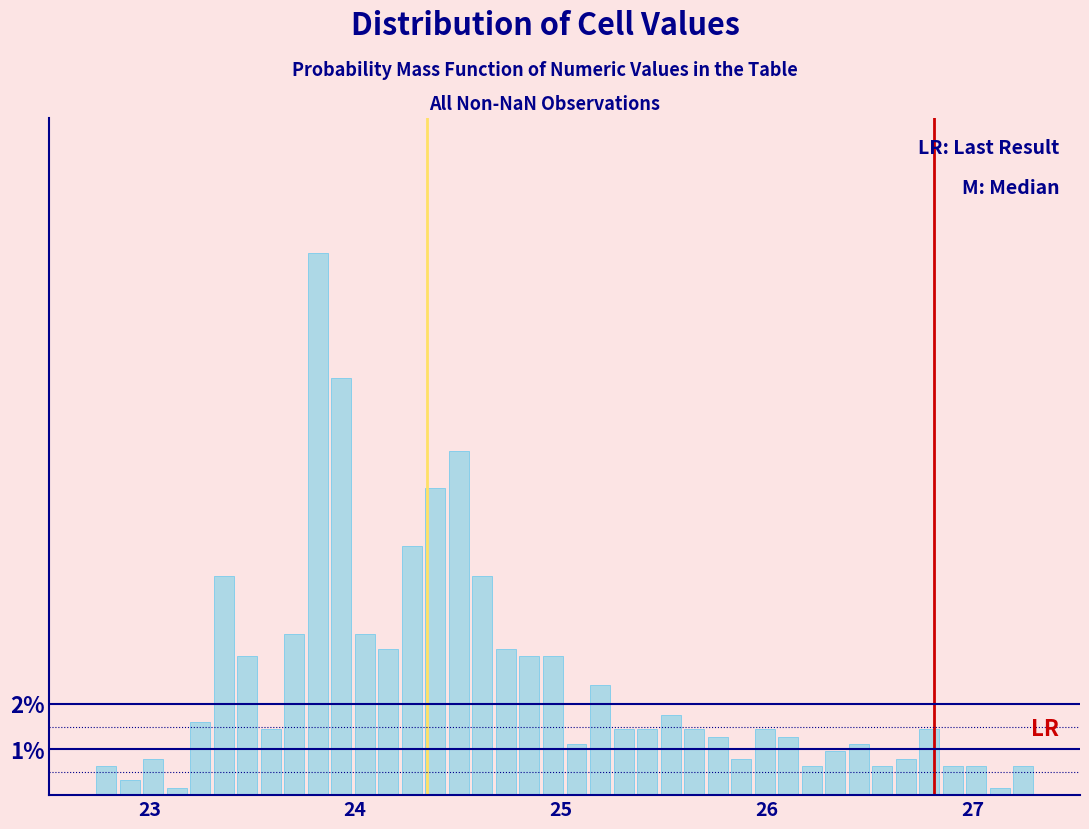

Read against the x-axis, roughly where is the centre of the tallest bar?

23.8